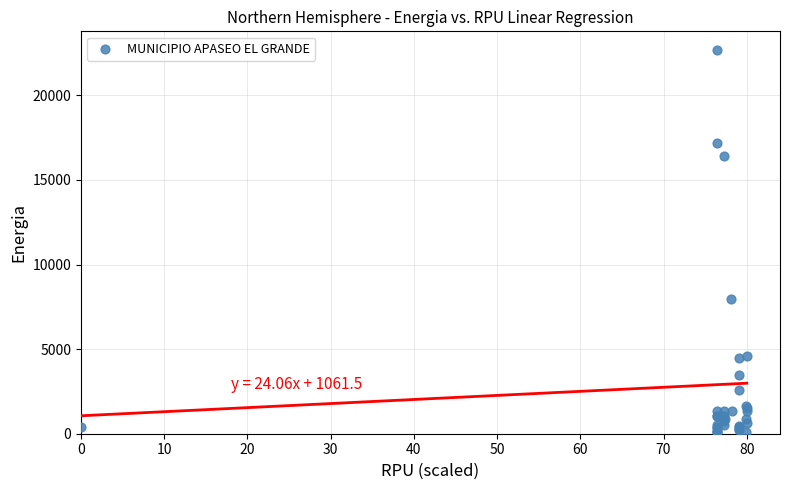

What Y value in the scatter plot is closest to 11373?

7949.1